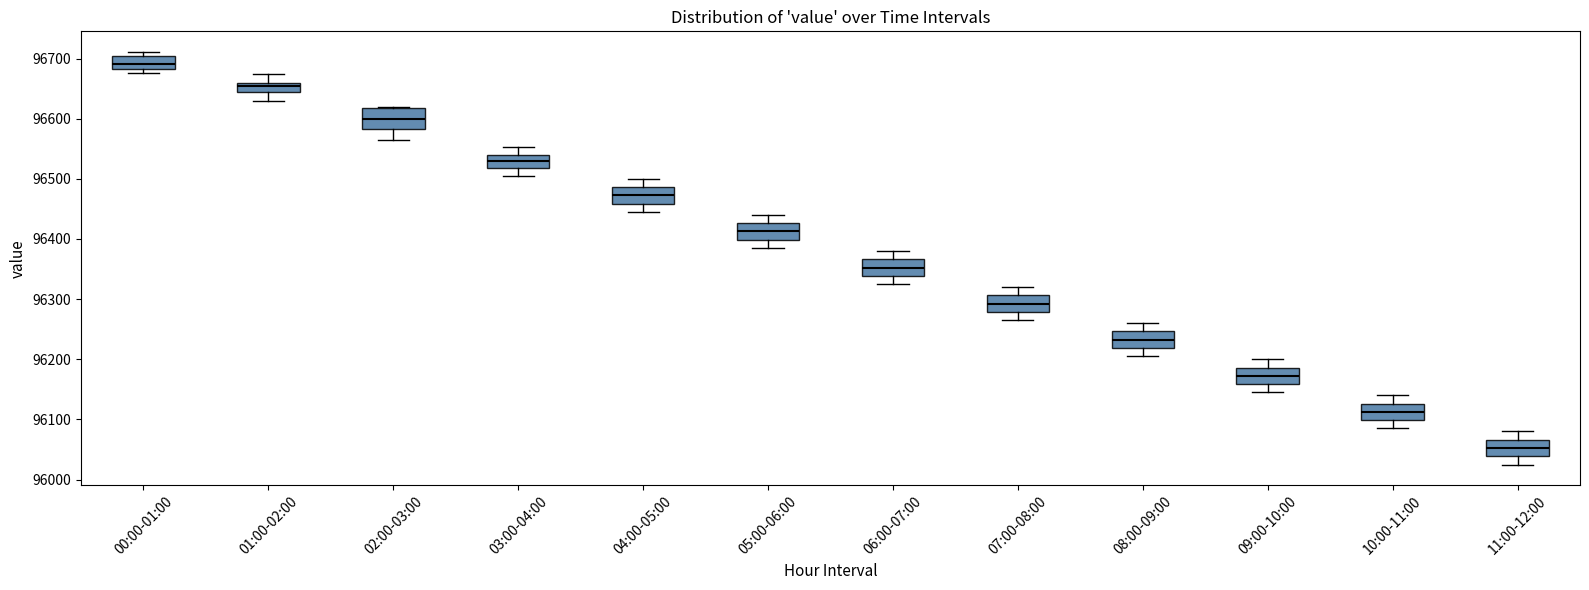

Which box's median line is the lowest?

11:00-12:00